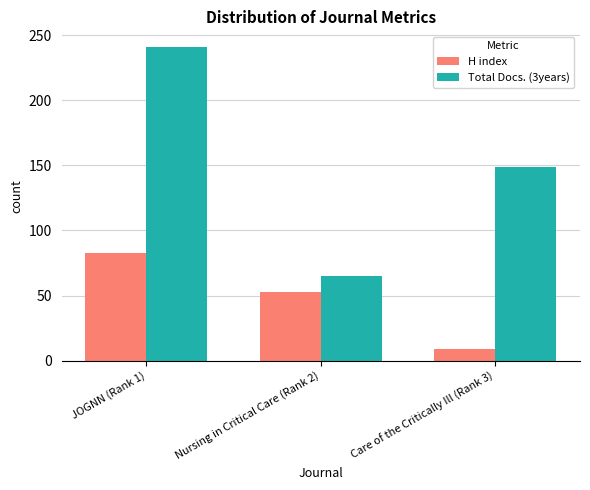

How many bars are there in each group?

2